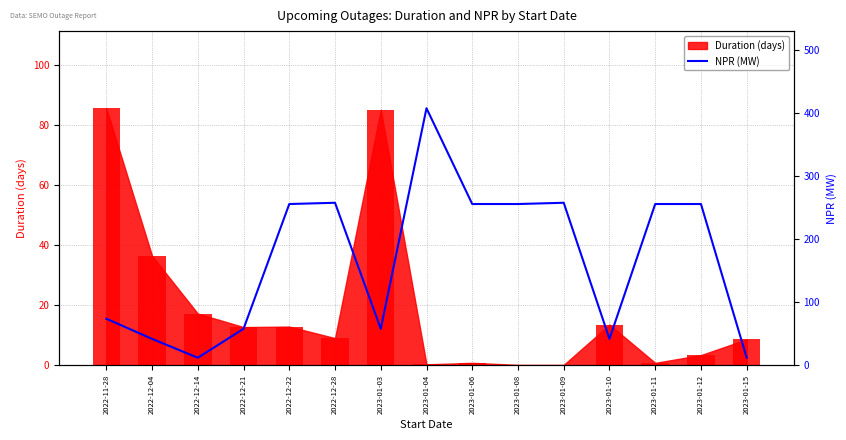

Which has a higher value, 2023-01-09 or 2023-01-08?

2023-01-09